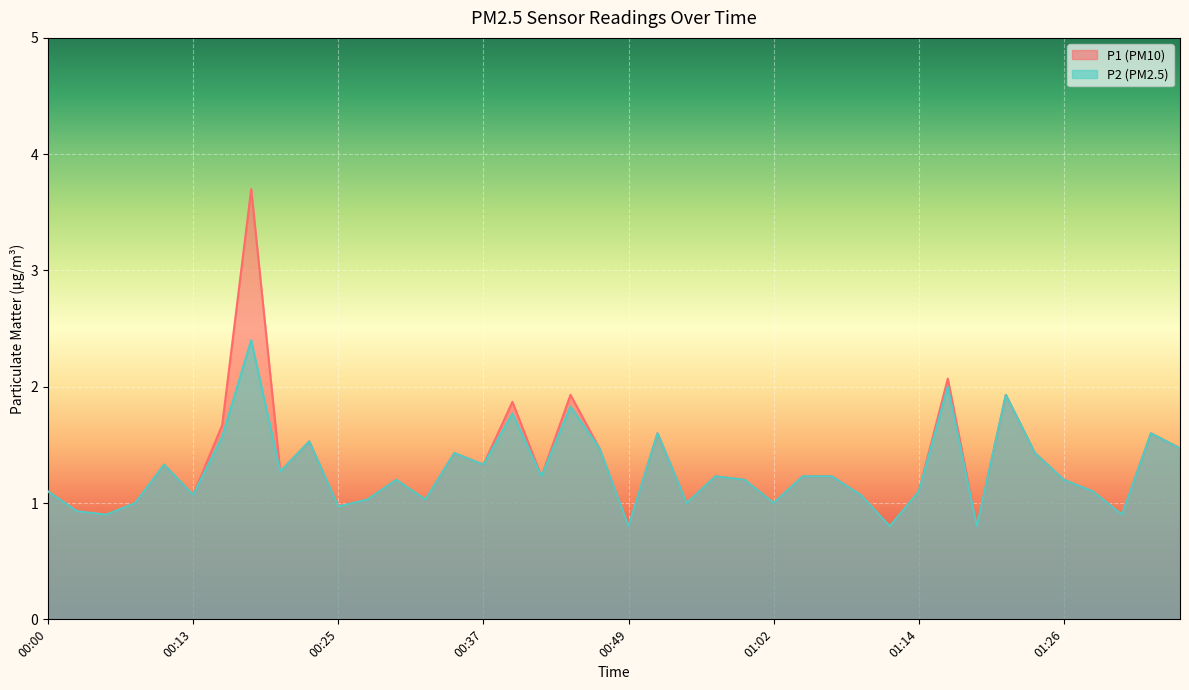

Does the chart display data point markers on the line(s)?

No